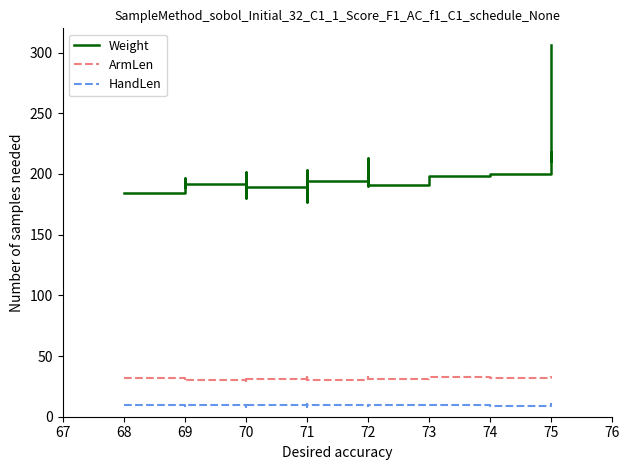

How many values in the HandLen series are below 9?

9